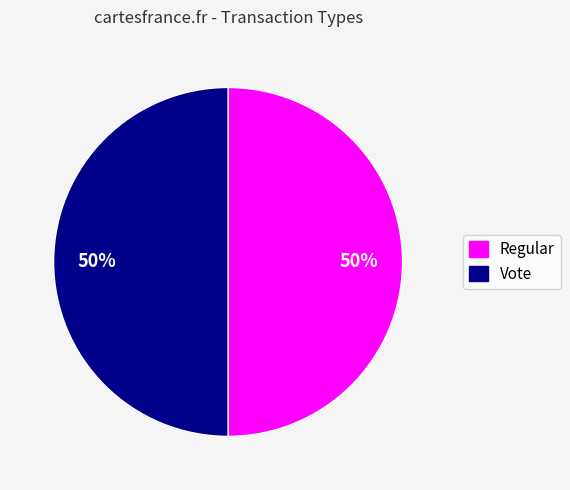

To the nearest percent, what percentage of the pie is Regular?

50%